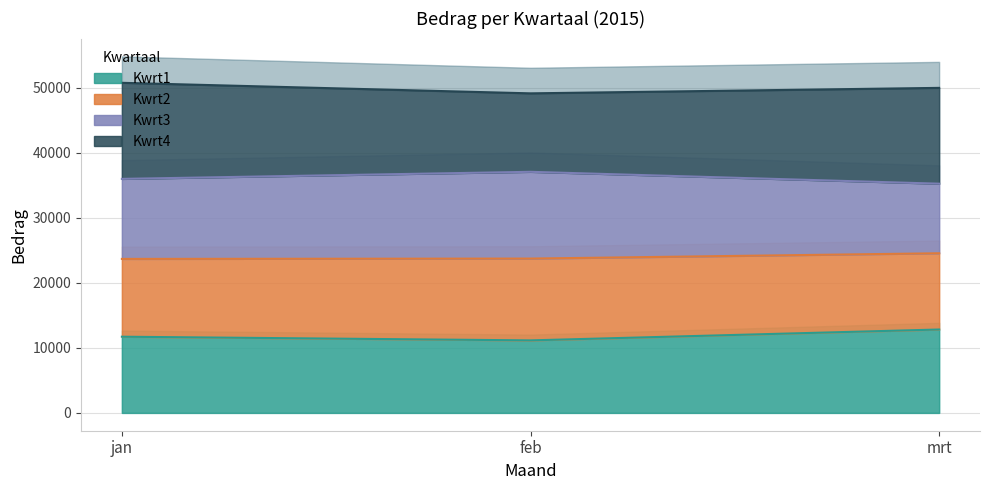

How many Kwrt1 values are between 11152 and 12825?

3